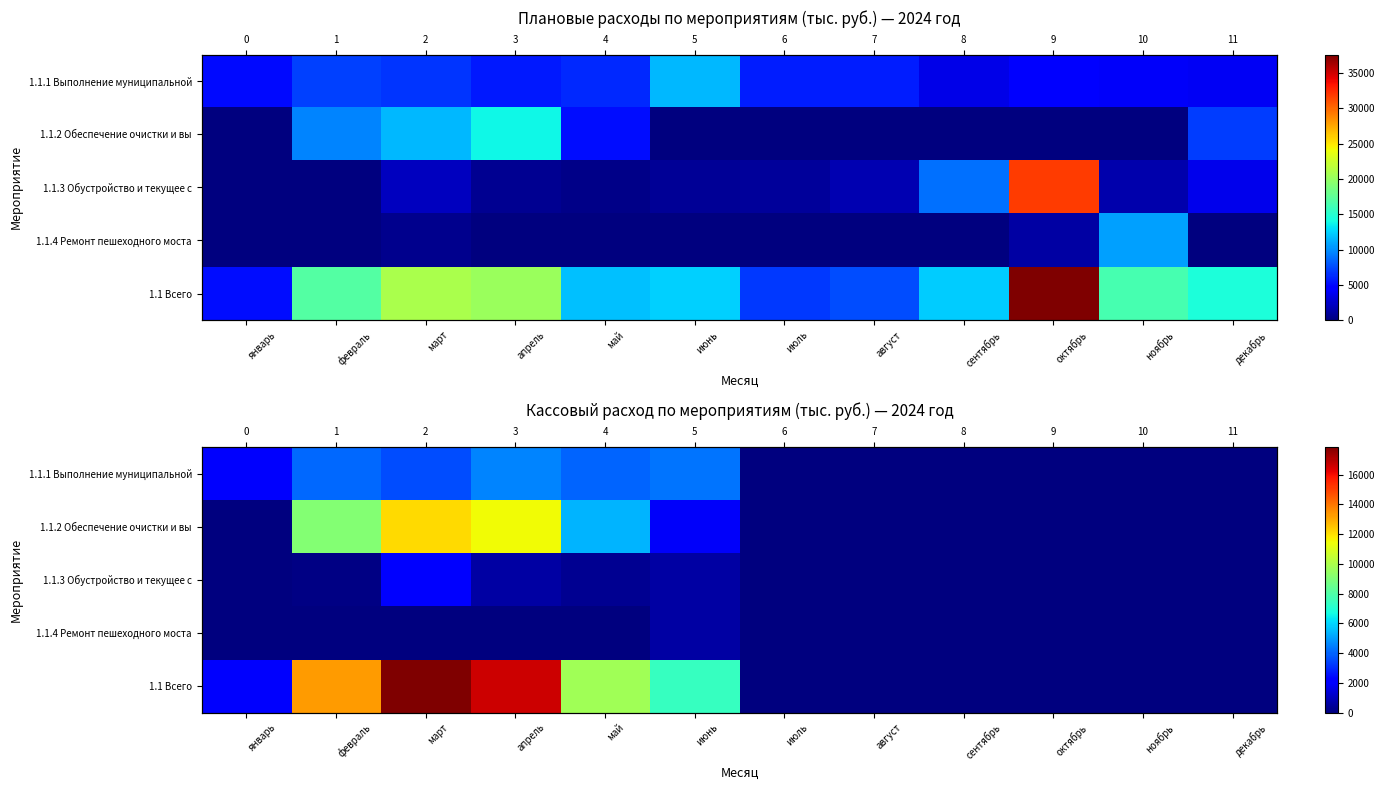

True or false: 1.1.3 Обустройство и текущее с has a value of 0.0 at ноябрь.

True